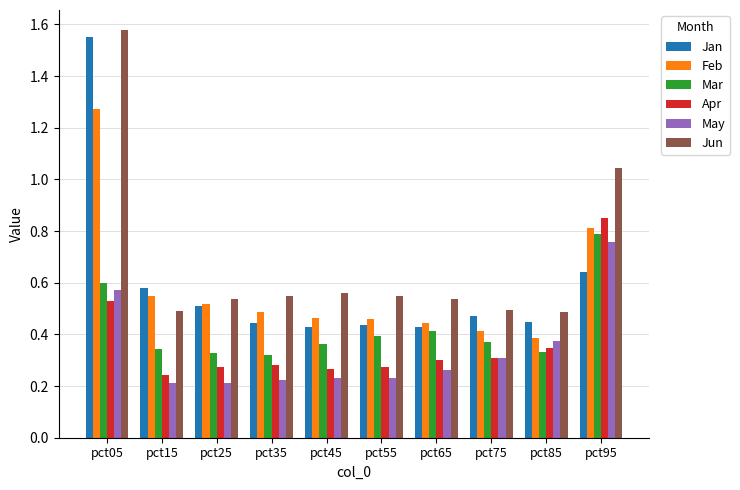

Count the Feb values in the range 0 to 1.

9